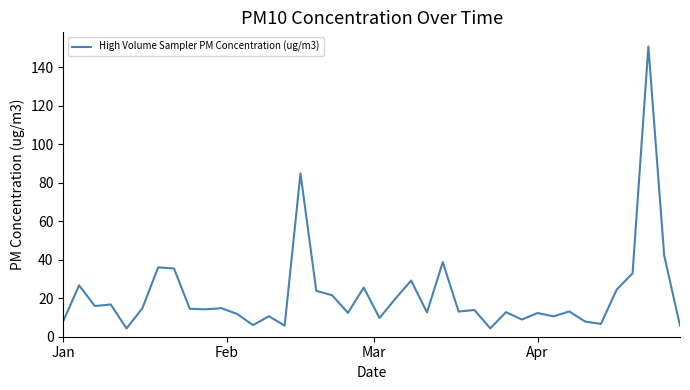

What is the difference between the maximum and minimum values?

146.5